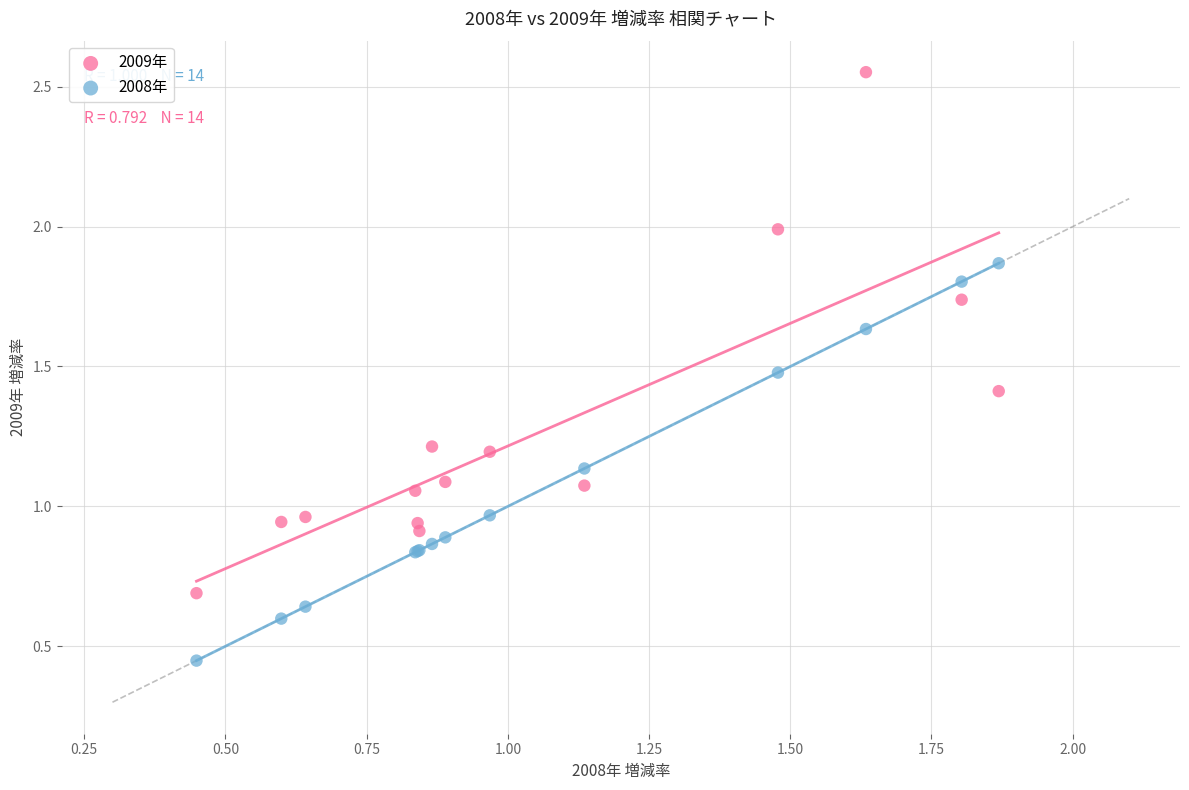

Which series reaches the maximum Y coordinate?

2009年